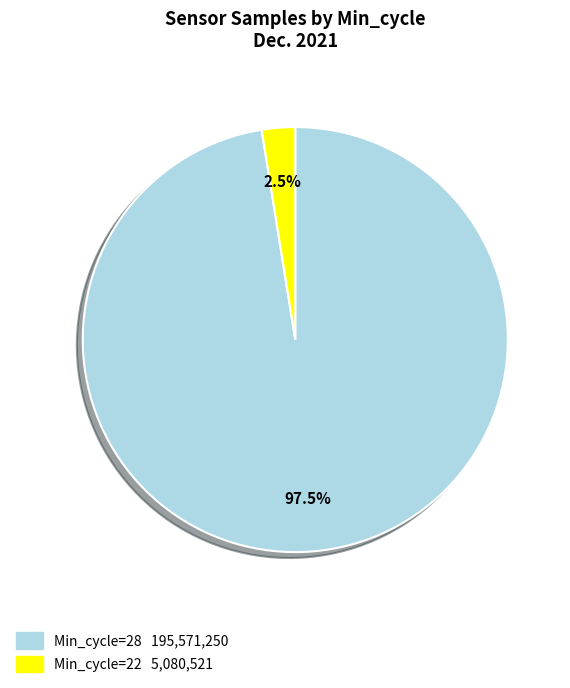

Does any single category account for the majority?

Yes